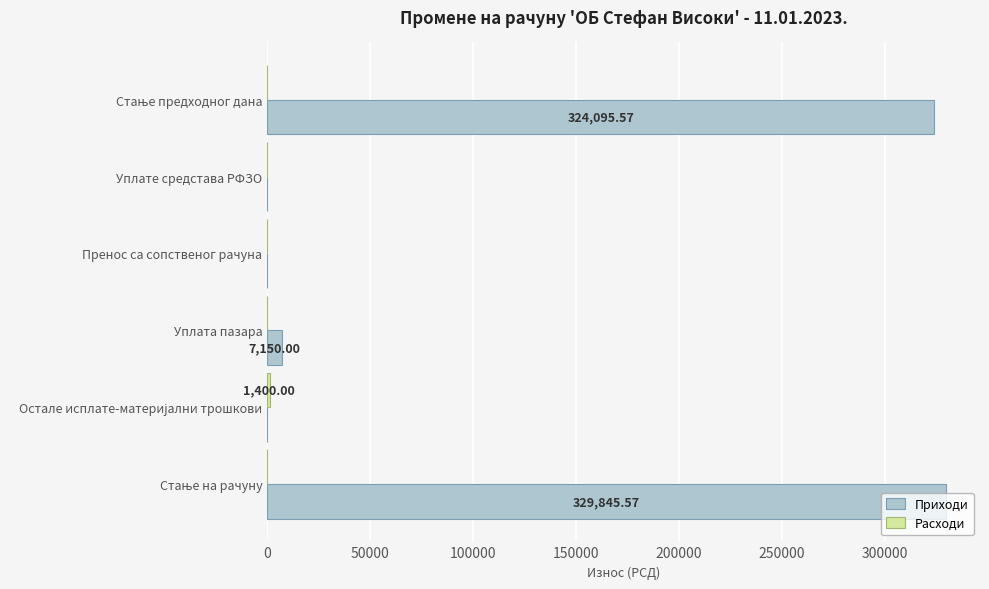

Which series has the largest total across all categories?

Приходи